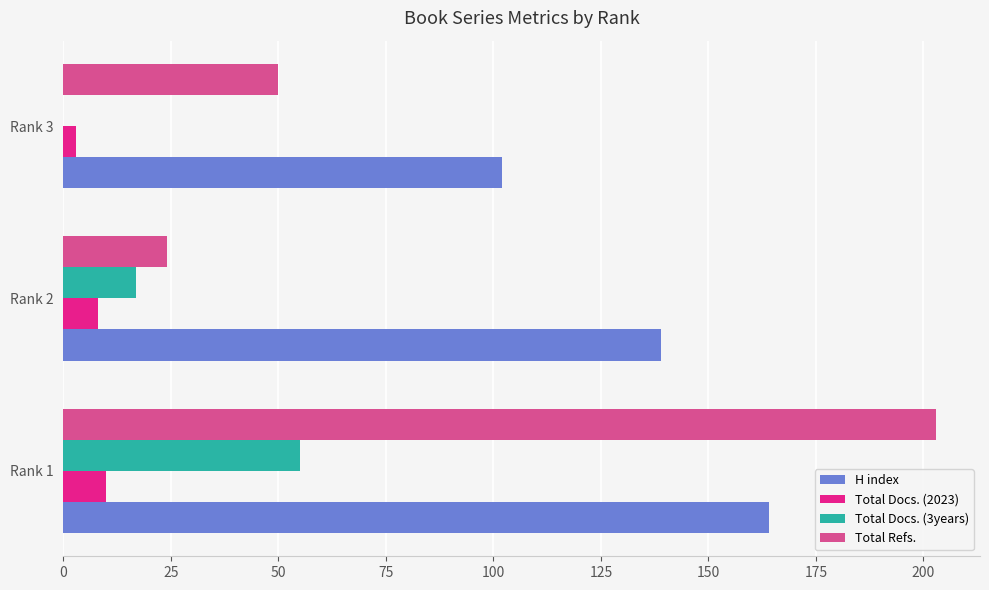

How many distinct data groups are displayed?

4